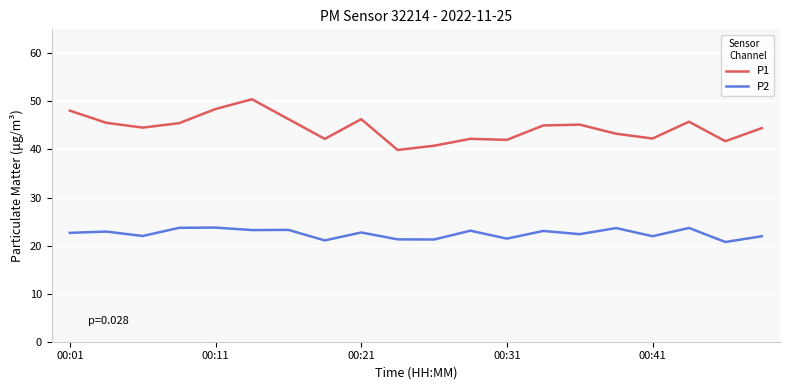

Which series has the largest range (max minus min)?

P1